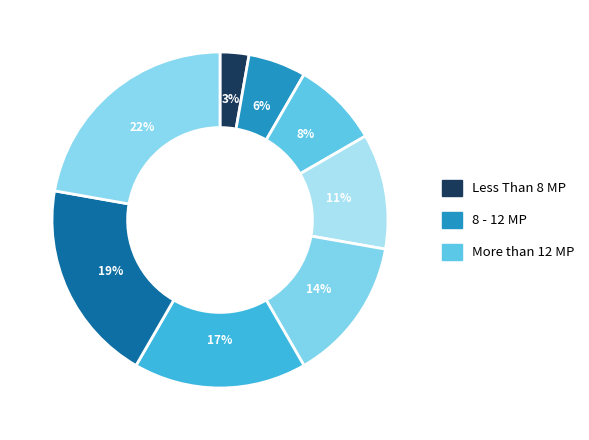

How many slices are in this pie chart?

8